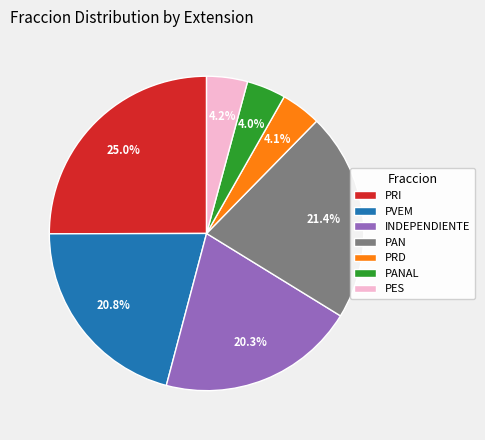

Which has a higher value, PRI or PRD?

PRI